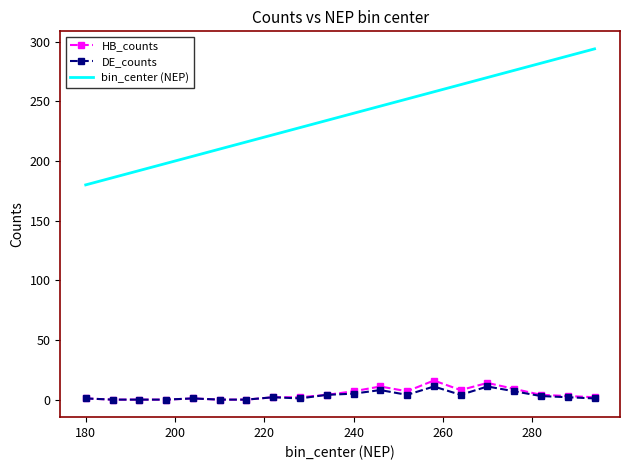

True or false: bin_center (NEP) and DE_counts intersect in this chart.

False